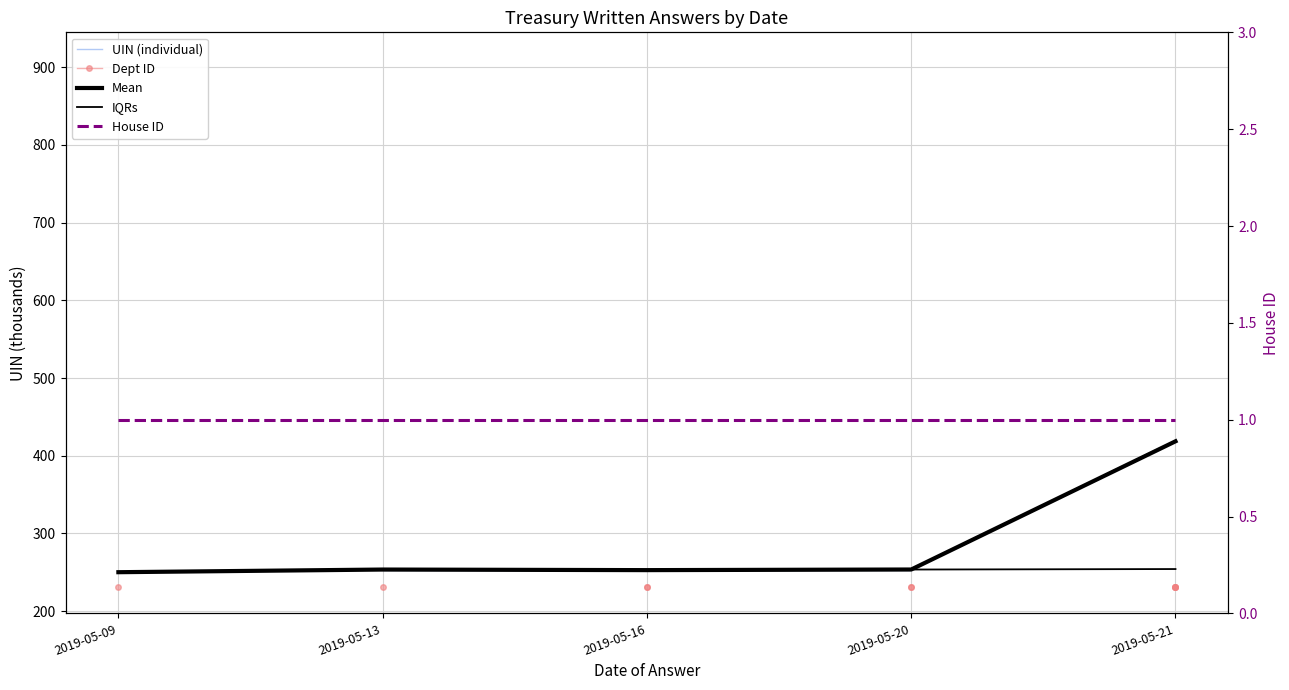

Rank the series by their maximum value, from lowest to highest.

House ID, IQRs, Mean